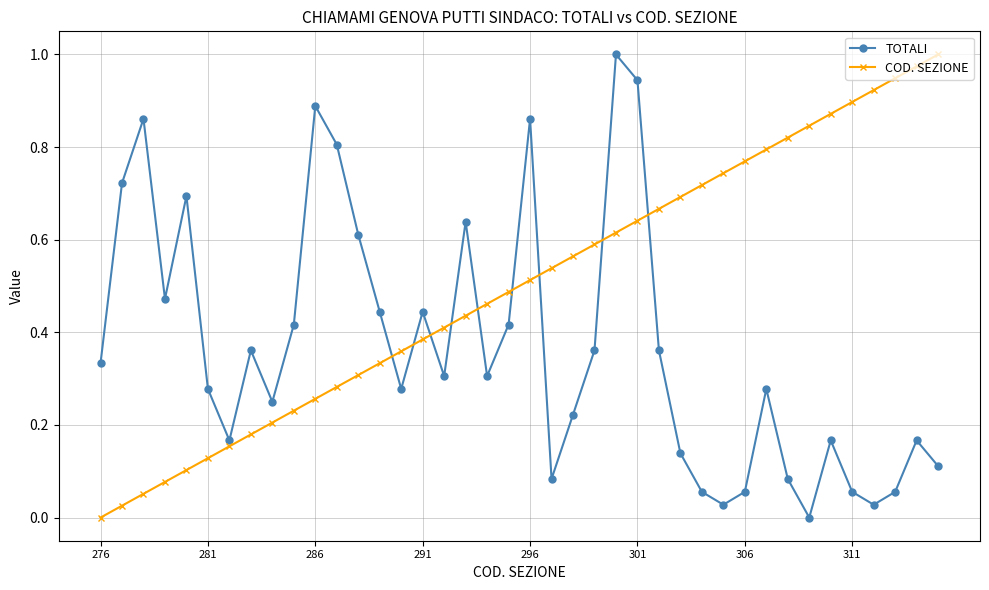

What are all the series names shown in the legend?

TOTALI, COD. SEZIONE